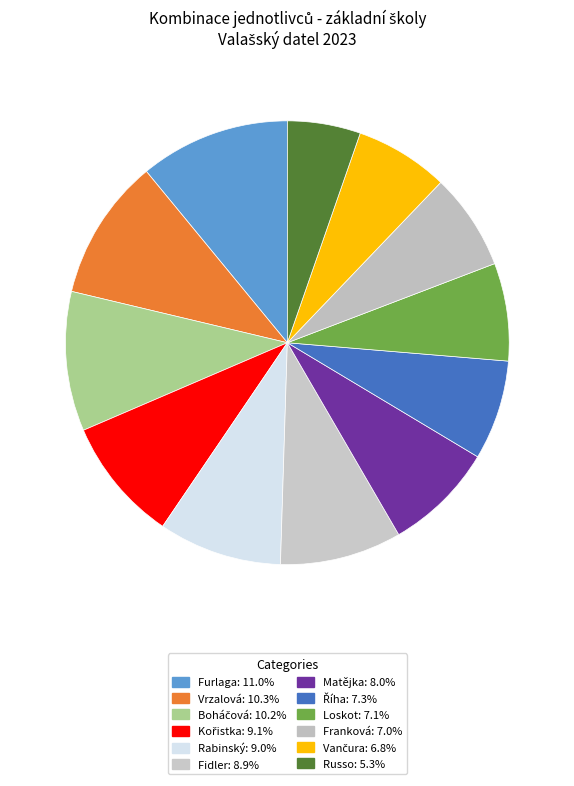

Which category has the smallest portion of the pie?

Russo